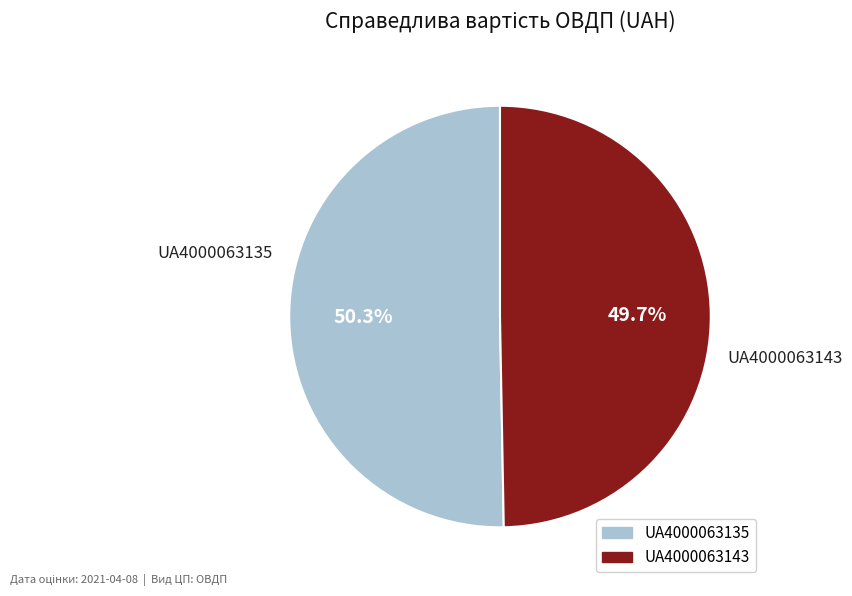

Is there any slice that represents more than half of the pie?

Yes